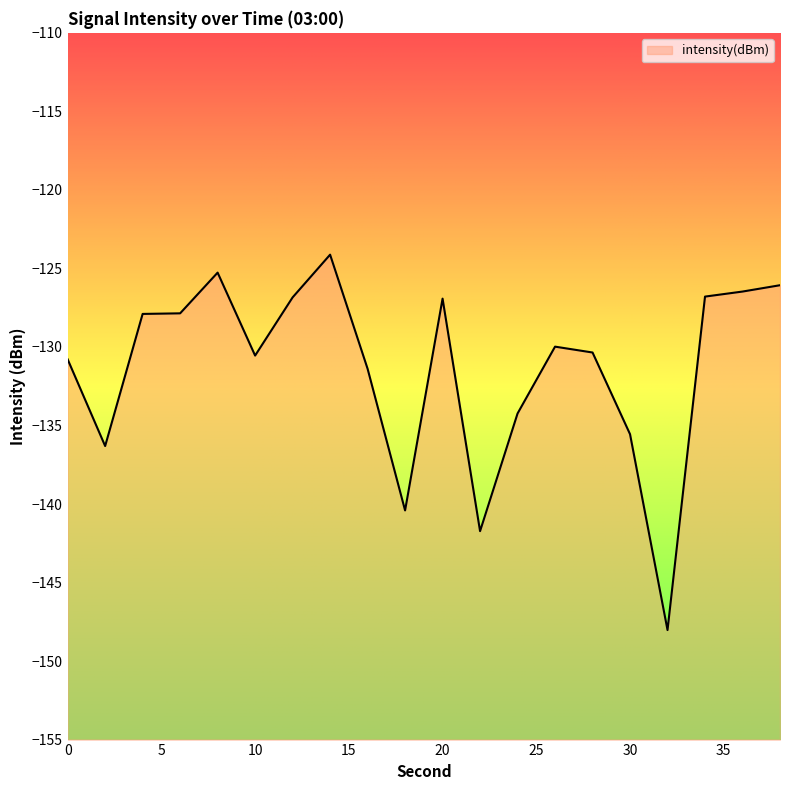

What is the sum of the values at 34 and 36?

-253.3